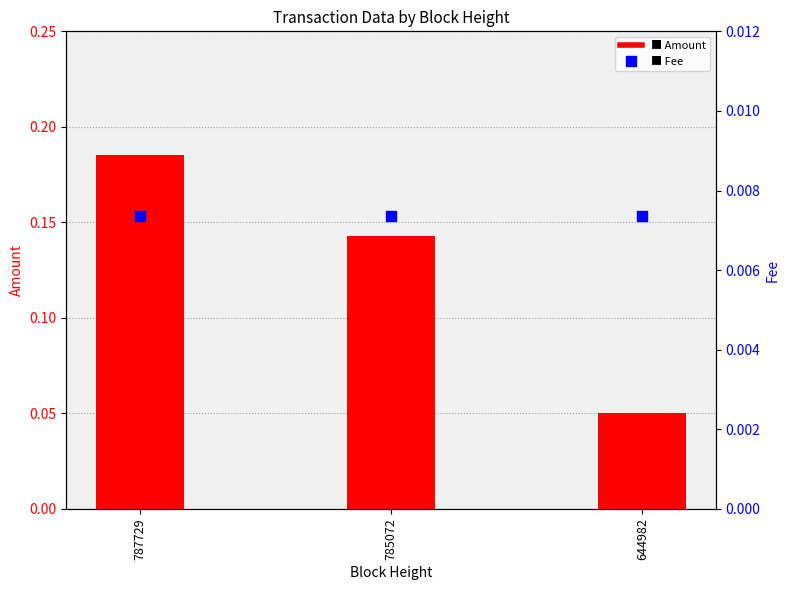

Which series reaches the maximum Y coordinate?

Amount